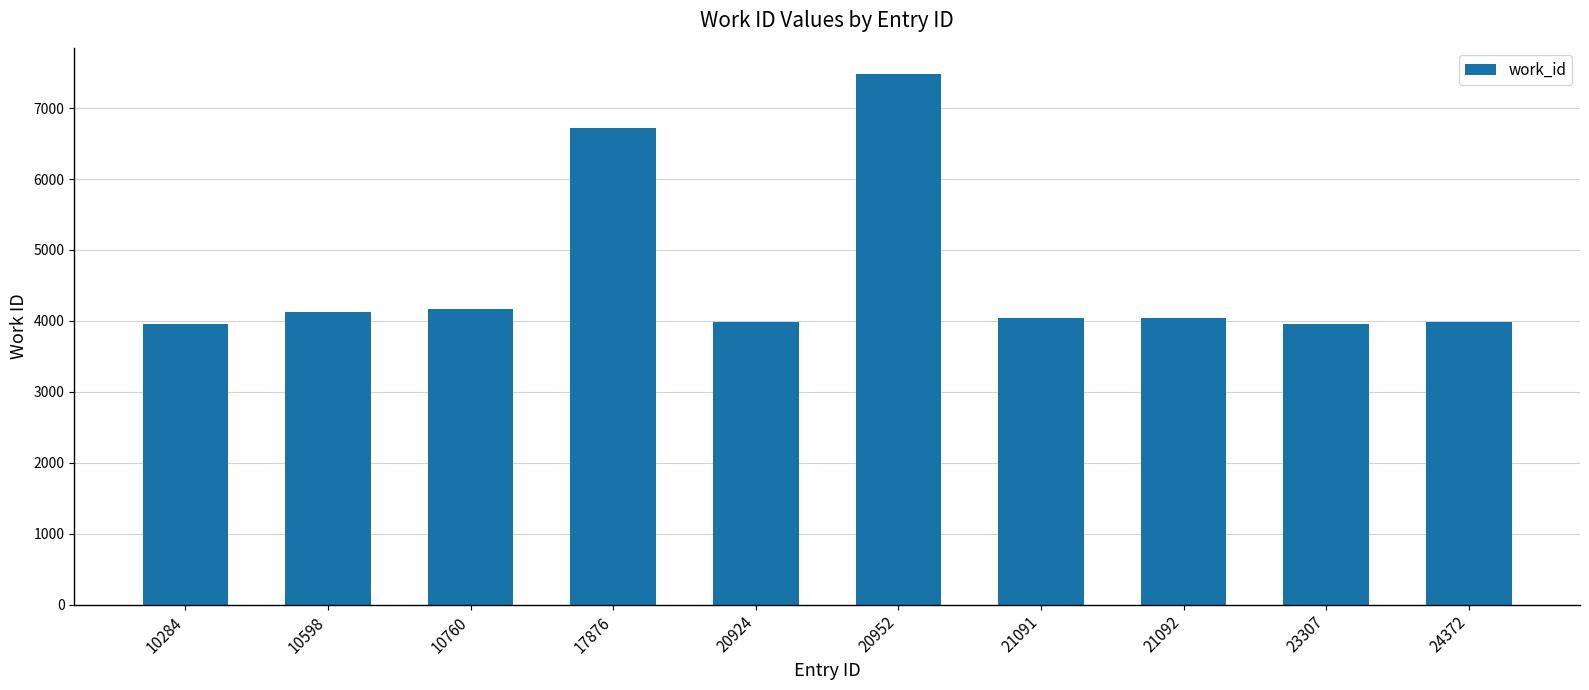

At which label does the data first exceed 4040?

10598